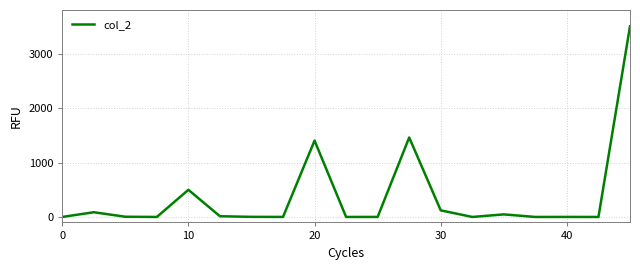

What is the difference between the maximum and minimum values?

3500.0